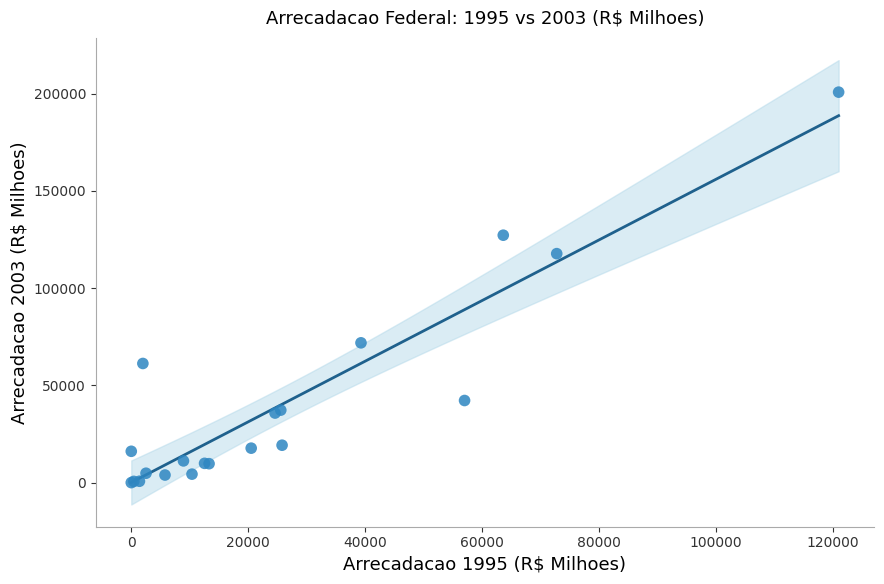

What Y value in the scatter plot is closest to 100389?

117734.5